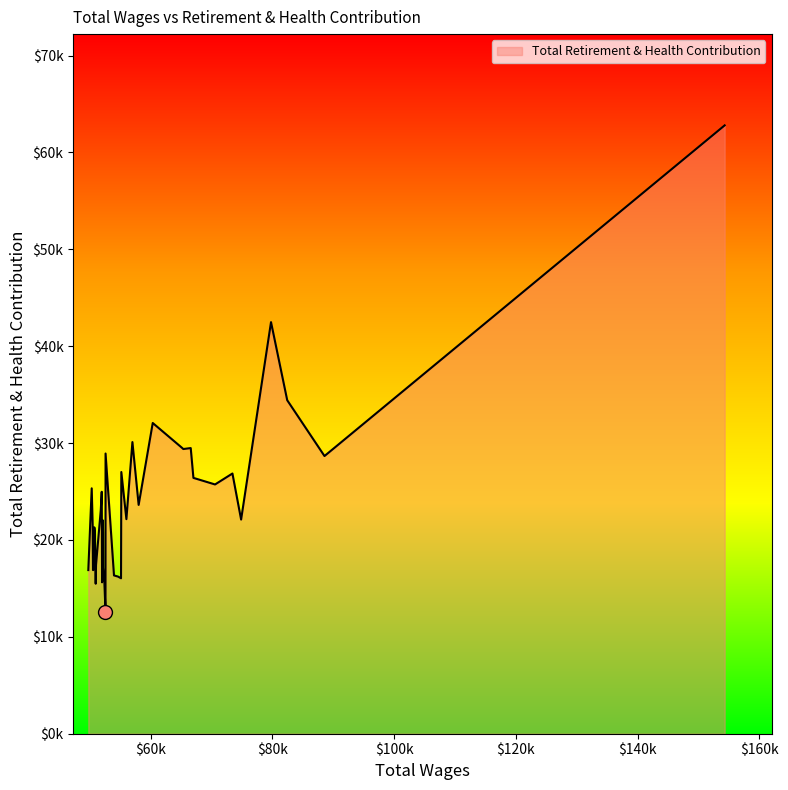

Does the chart have visible grid lines?

No